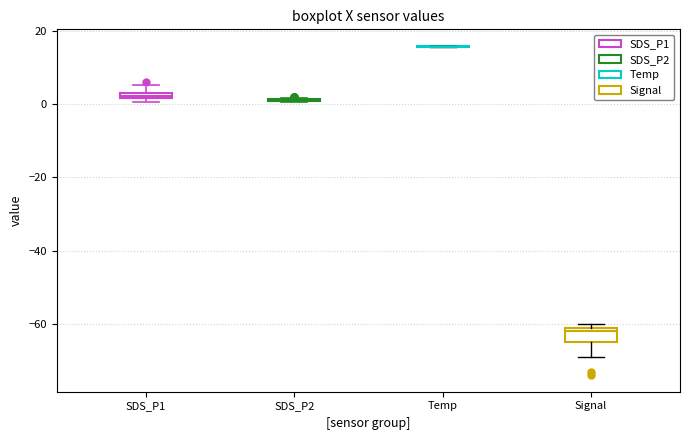

Where is the lower edge of the box for Signal on the y-axis? The values are not printed on the chart, so give them approximately, as read against the axis.

-64